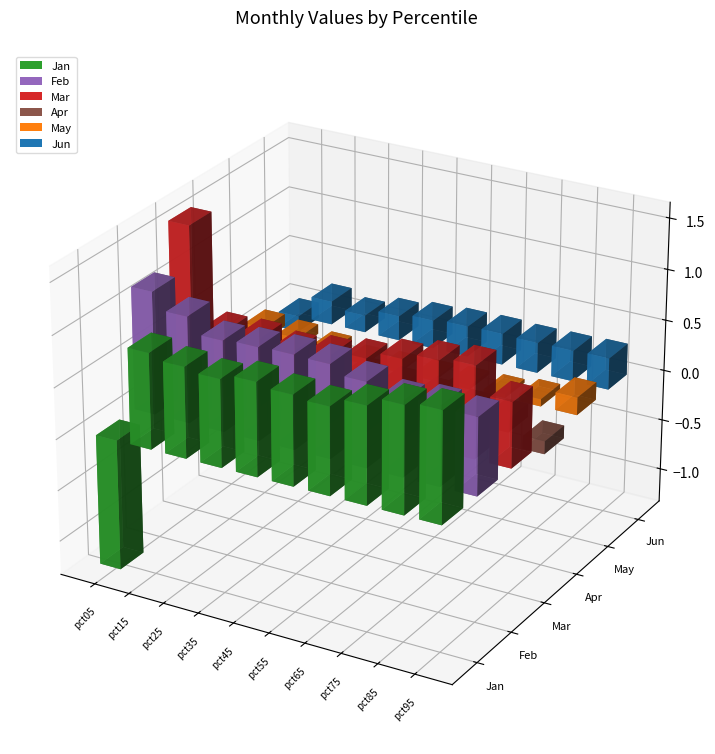

Which has a higher value, pct25 or pct55?

pct25